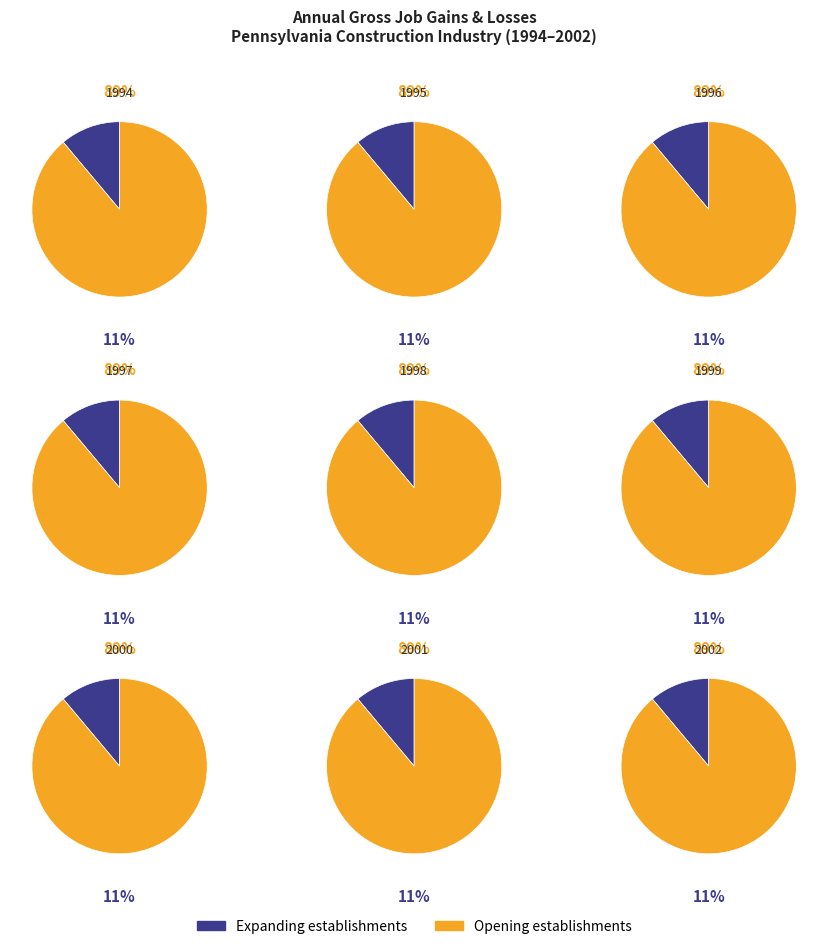

Combined, do 1996 and 1998 account for over 50%?

No